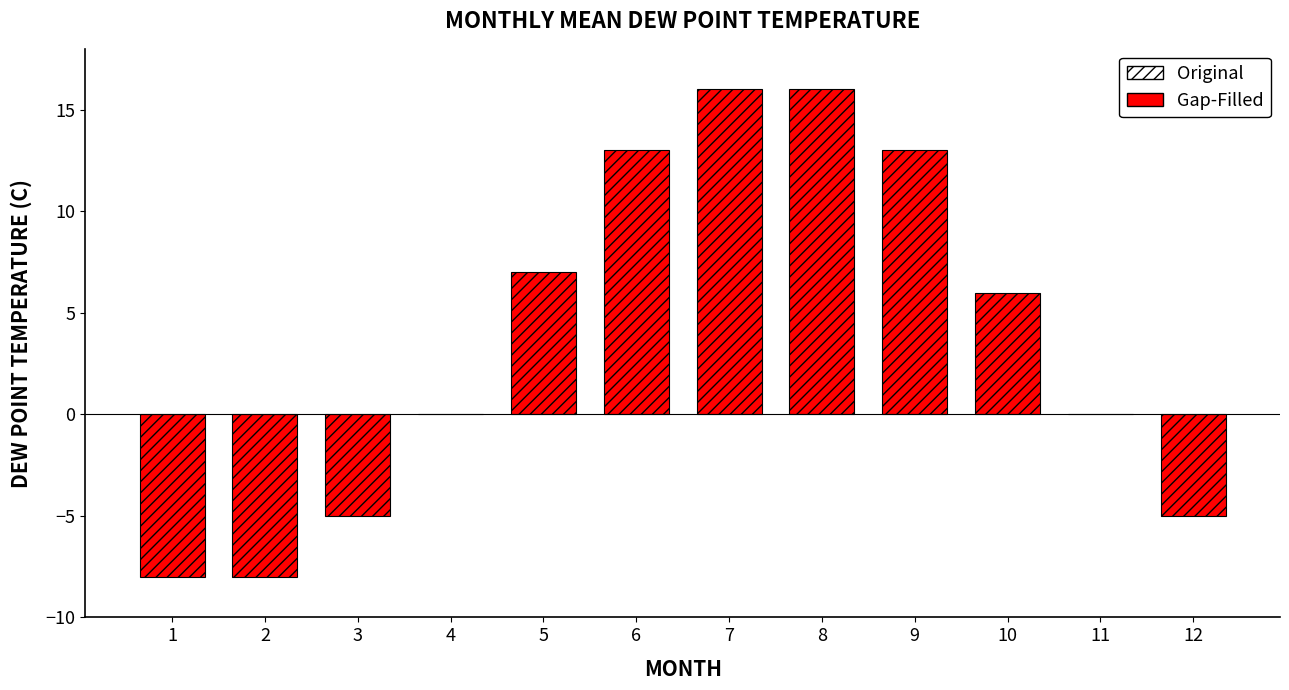

What value does the data have at 12?

-5